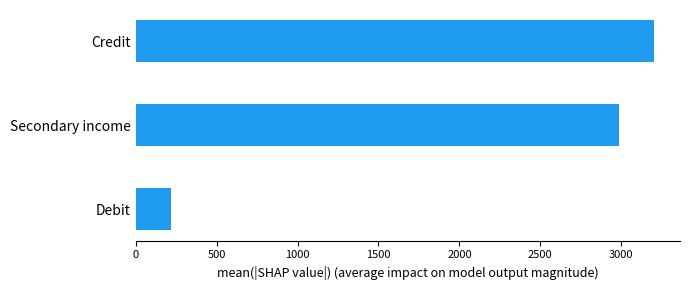

Where is the data nearest to the value 1711?

Secondary income